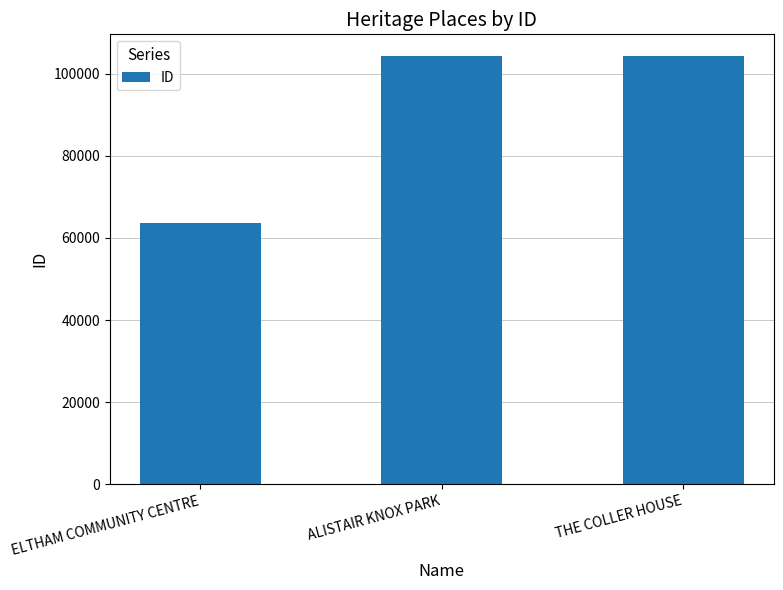

What is the label of the 2nd bar from the right?

ALISTAIR KNOX PARK